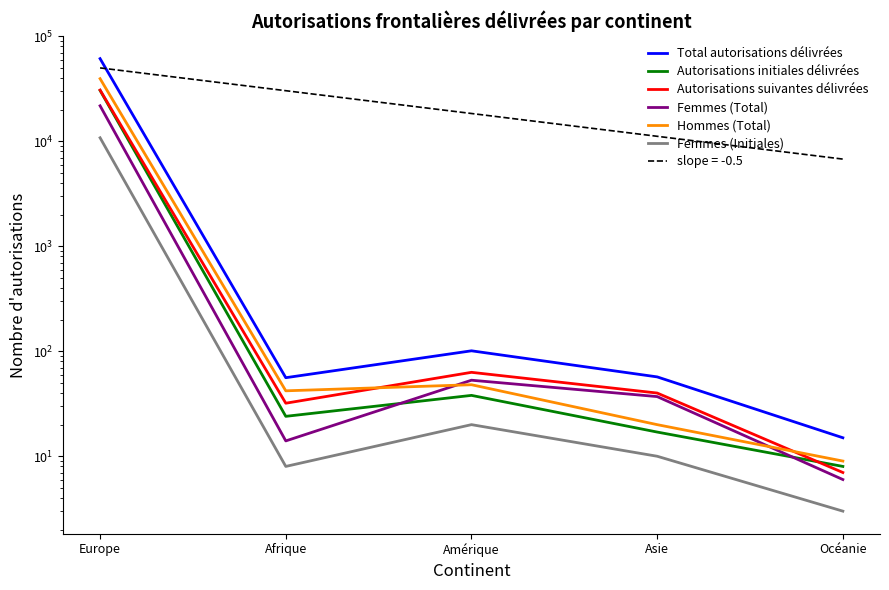

What is the sum of the Autorisations initiales délivrées values at Amérique and Asie?

55